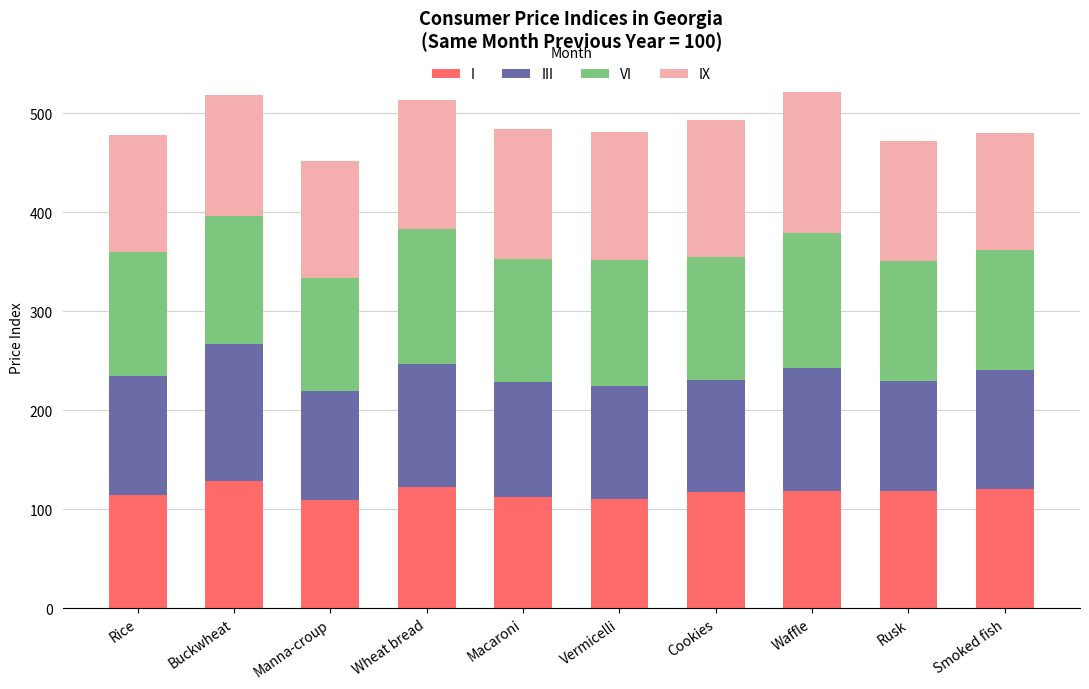

What is the sum of the I values at Macaroni and Rice?

226.3